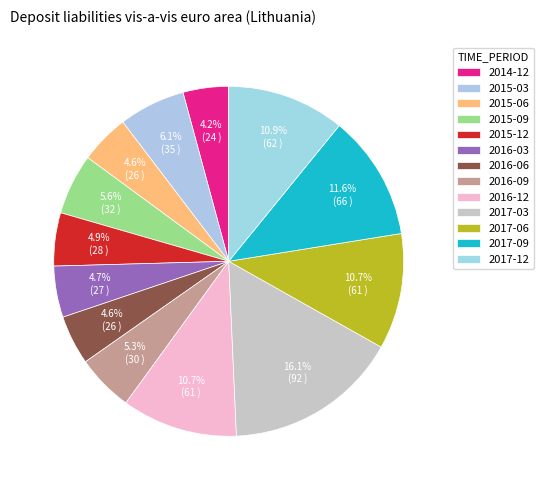

How many slices are in this pie chart?

13